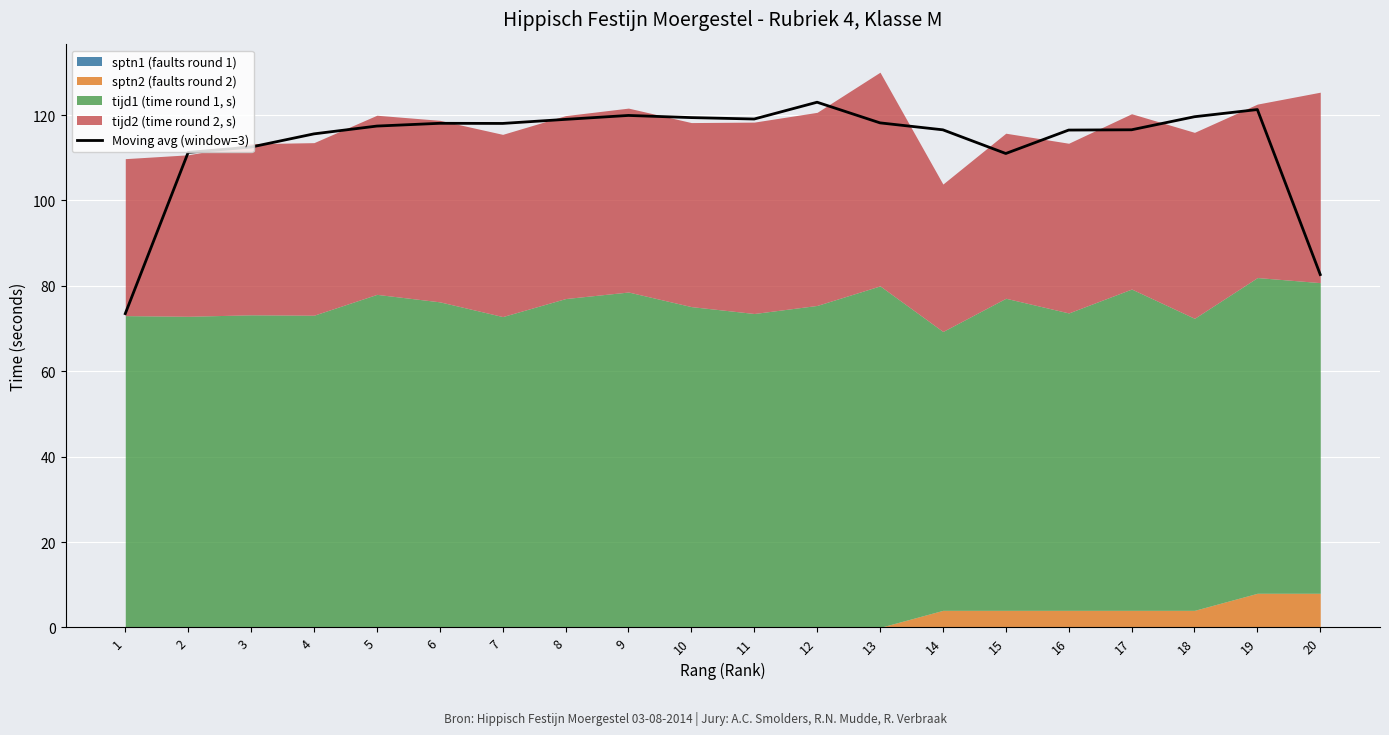

Where does the data first go above 118?

6